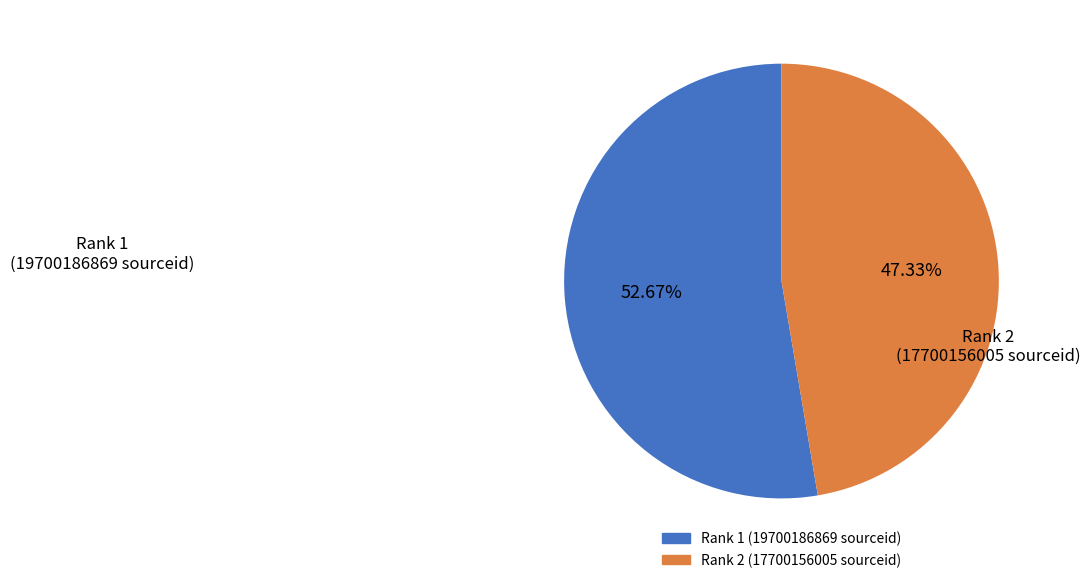

Which slice is the smallest?

Rank 2 (17700156005 sourceid)